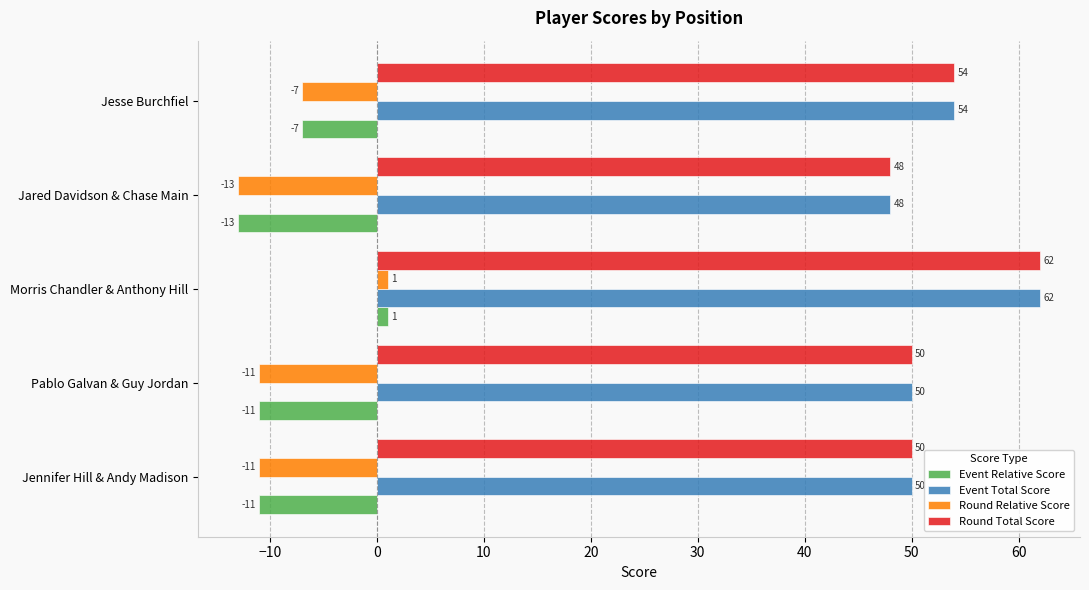

Is it true that Round Total Score equals 50 at Jennifer Hill & Andy Madison?

True